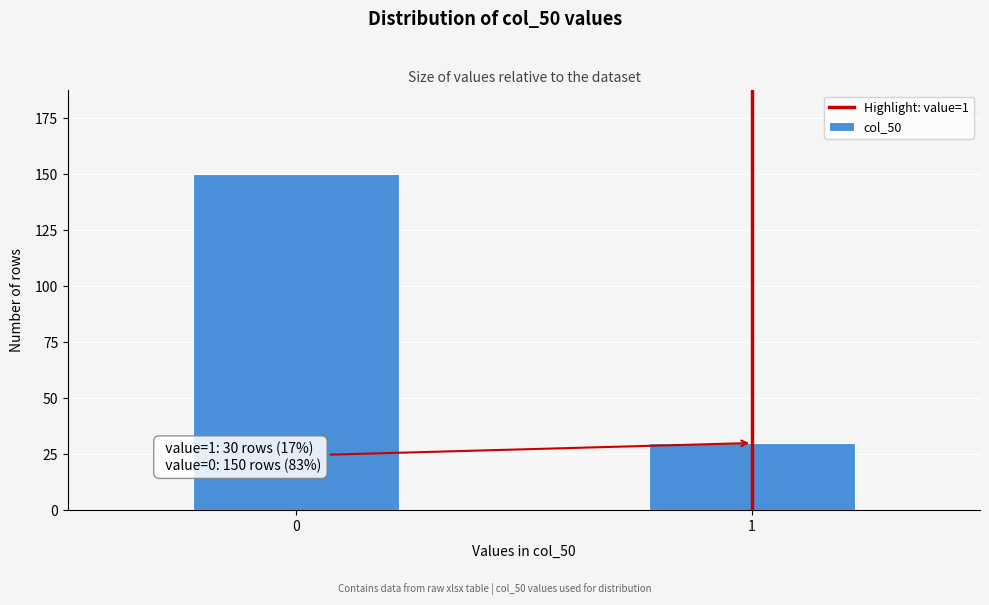

Reading right to left, list all the values displayed in this chart.

30	150